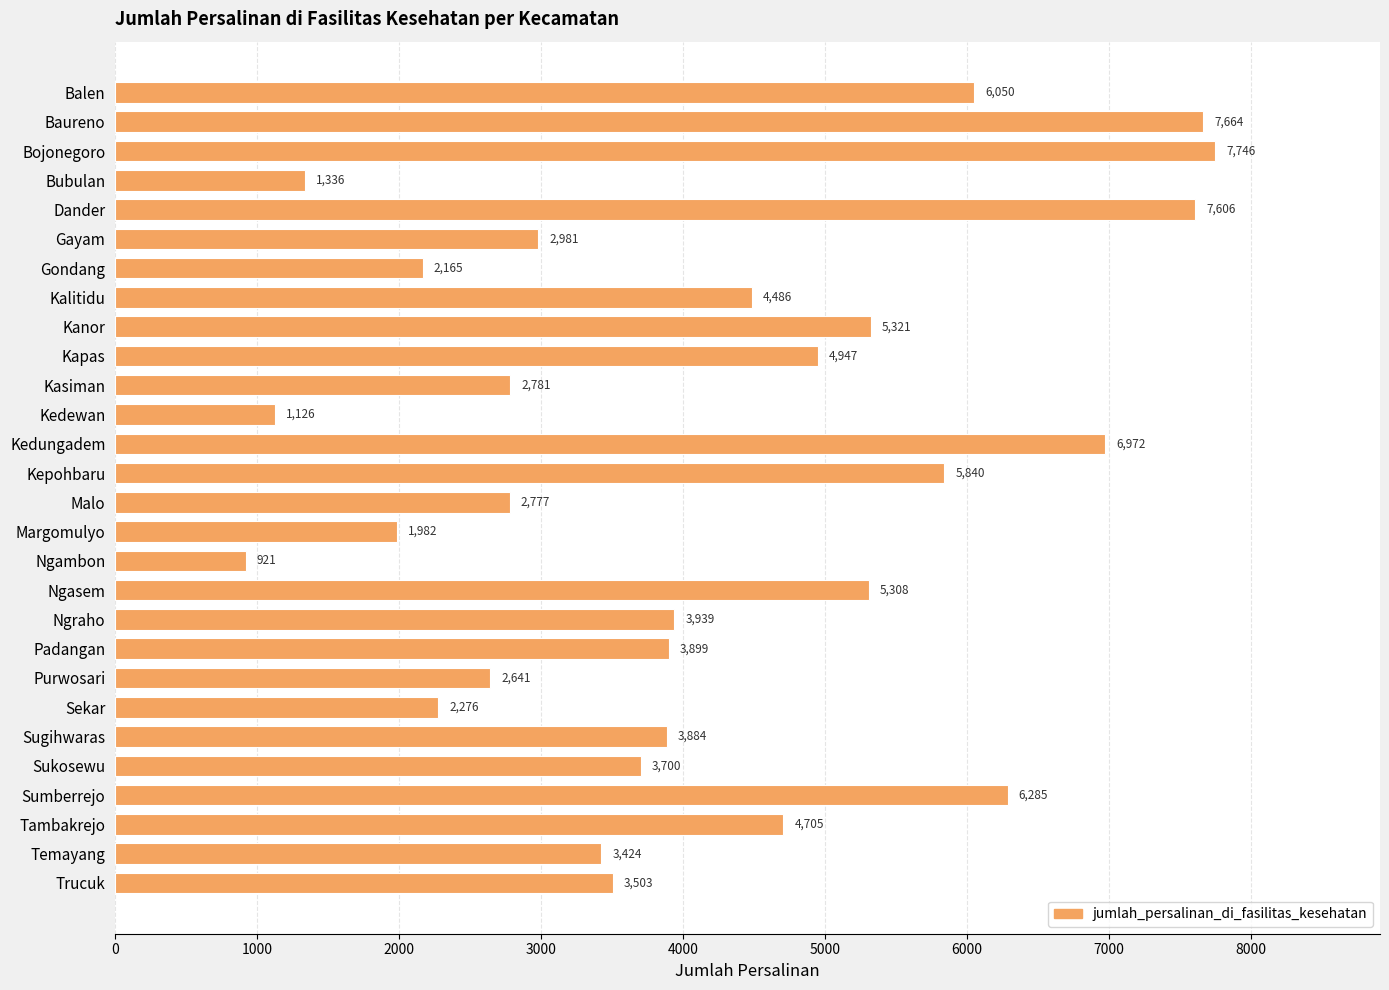

Reading bottom to top, list all the values displayed in this chart.

3503	3424	4705	6285	3700	3884	2276	2641	3899	3939	5308	921	1982	2777	5840	6972	1126	2781	4947	5321	4486	2165	2981	7606	1336	7746	7664	6050